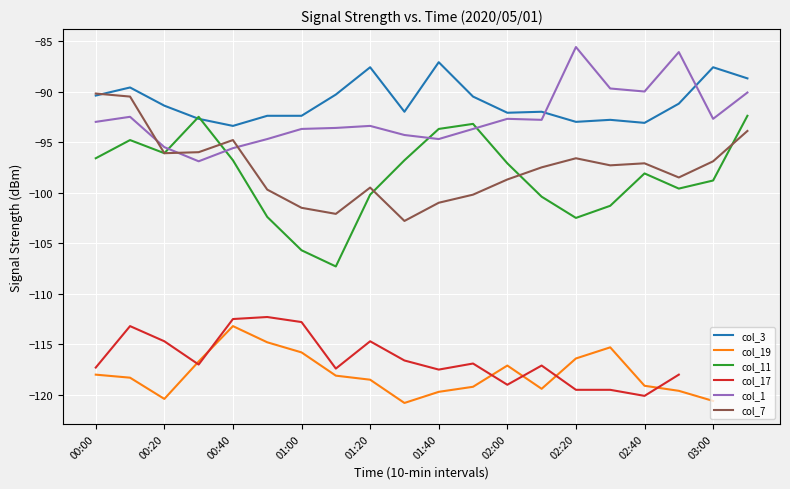

What is the approximate value of col_3 at 00:00?

-90.4